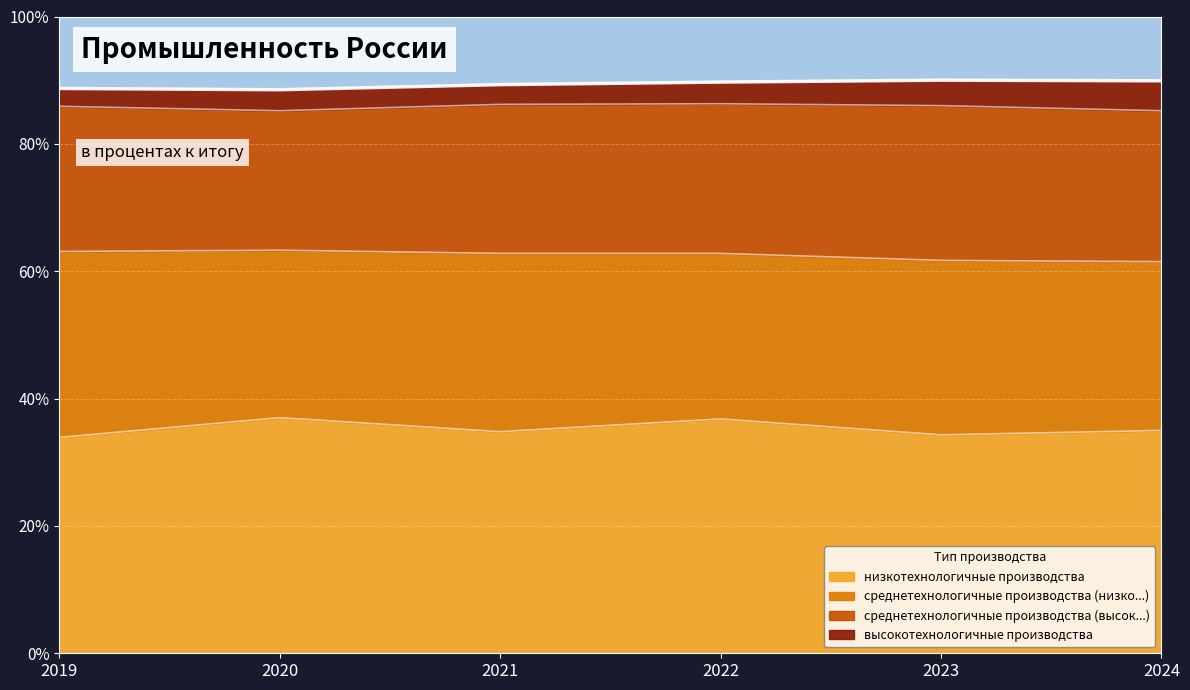

At which category is the sum across all series the highest?

2023